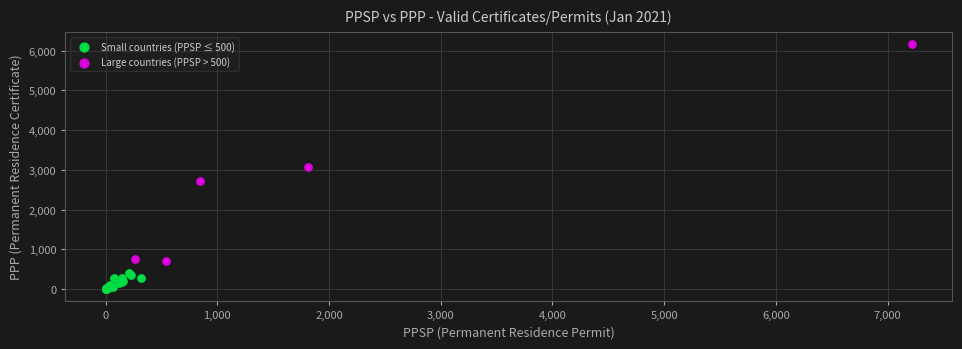

Which series contains the lowest Y value?

Small countries (PPSP ≤ 500)